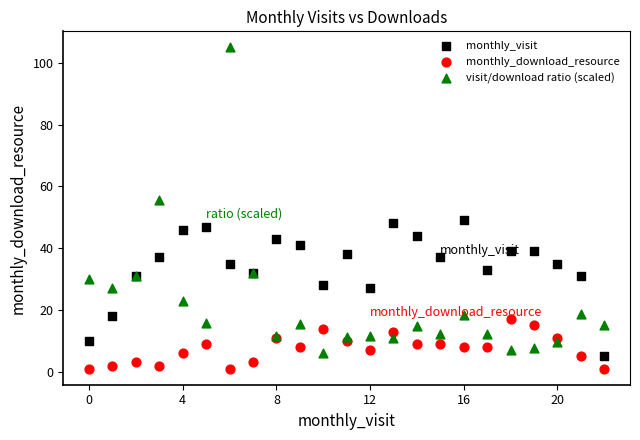

Which series reaches the maximum Y coordinate?

visit/download ratio (scaled)